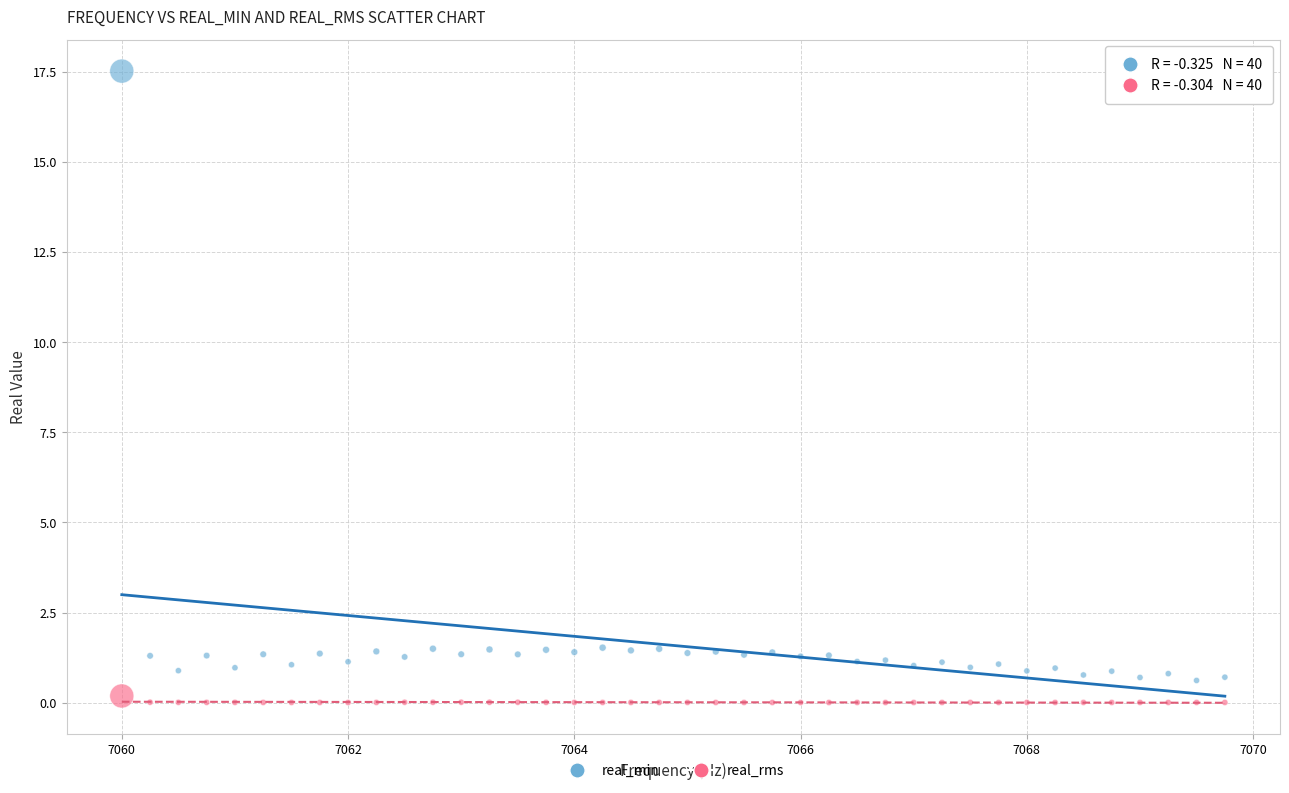

Which series contains the lowest Y value?

real_rms